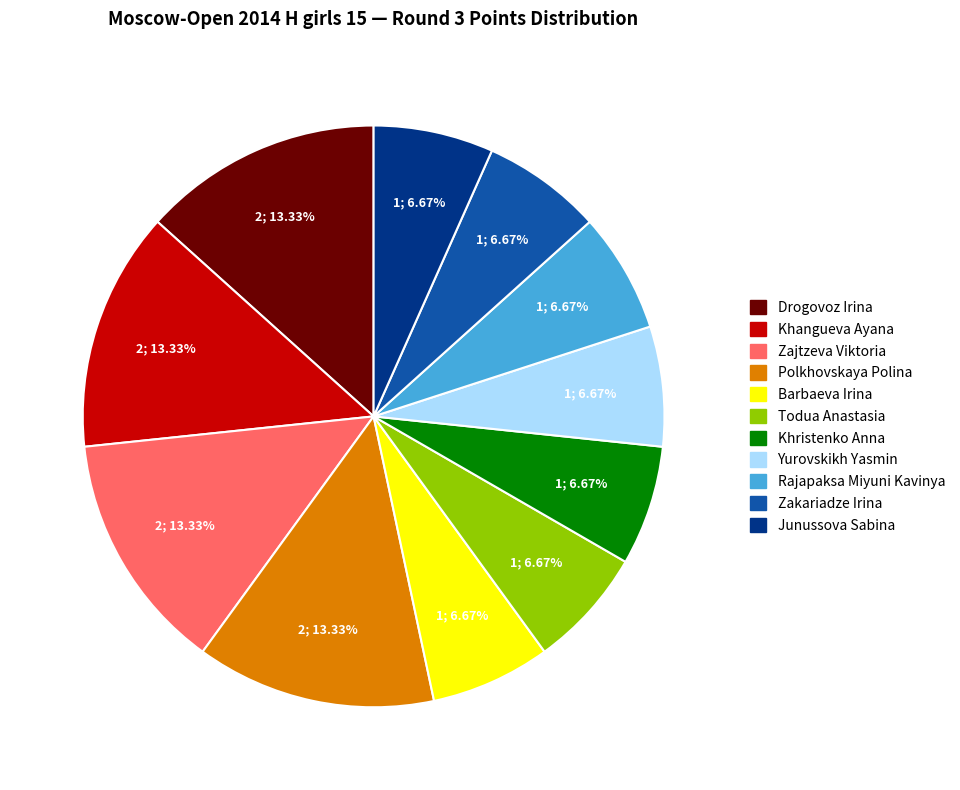

Between Junussova Sabina and Drogovoz Irina, which is larger?

Drogovoz Irina